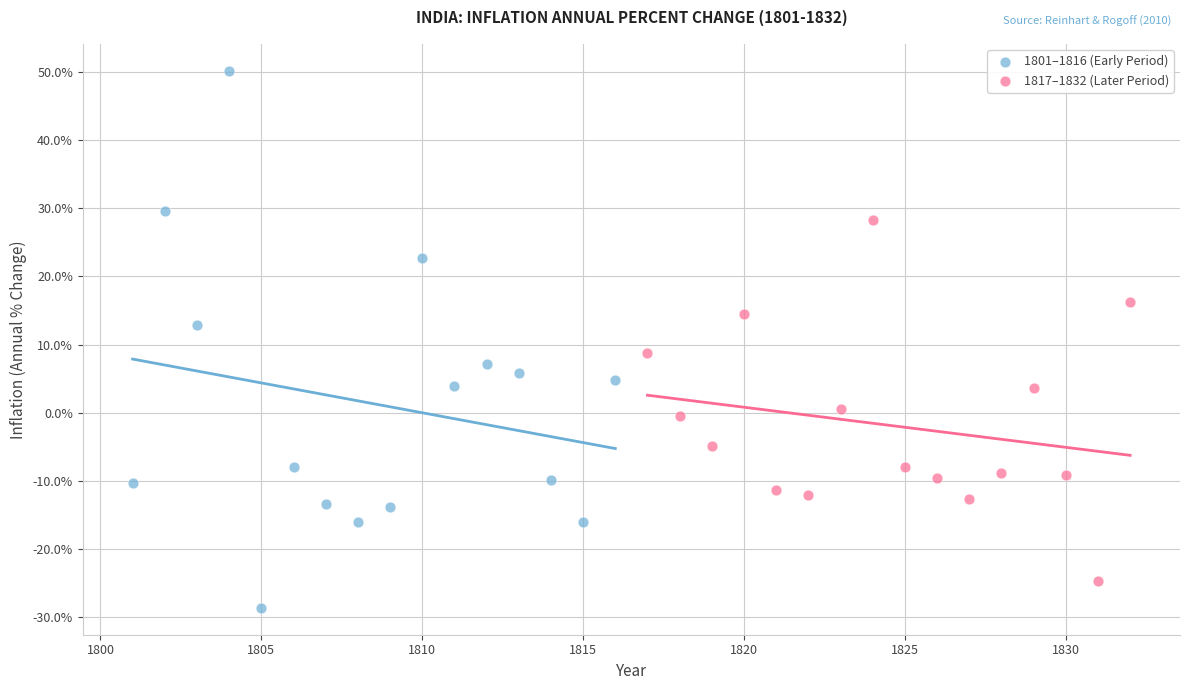

What are all the series names shown in the legend?

1801–1816 (Early Period), 1817–1832 (Later Period)